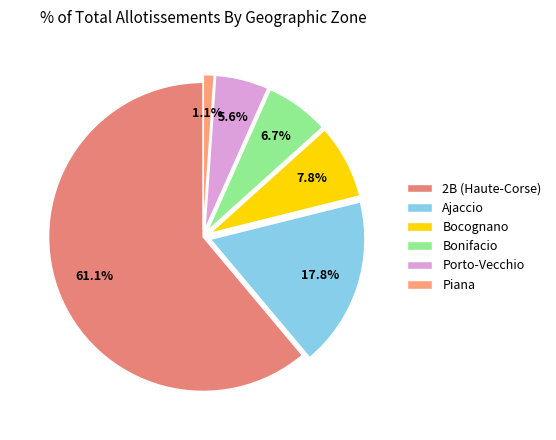

Which category has the smallest portion of the pie?

Piana